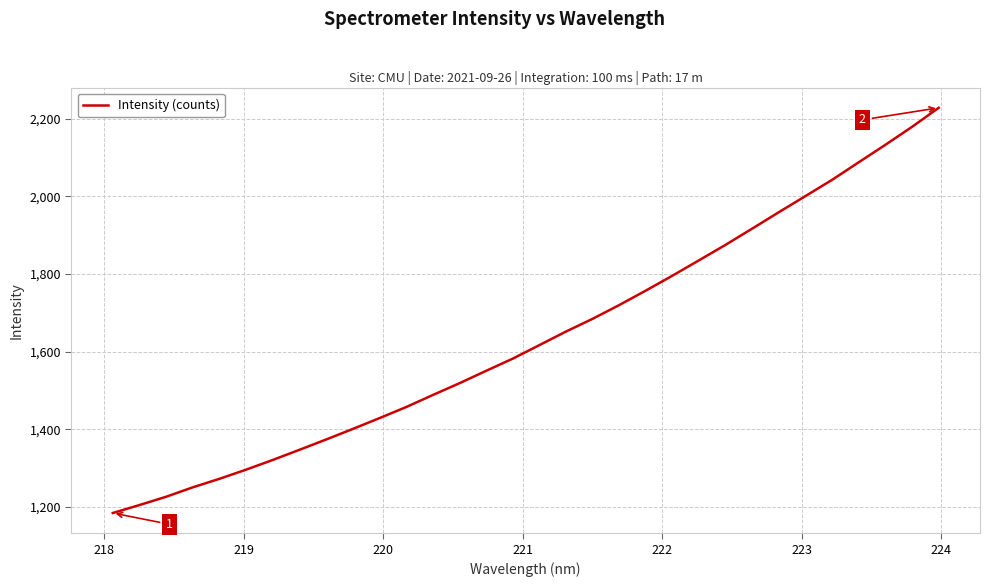

Does the chart display data point markers on the line(s)?

No